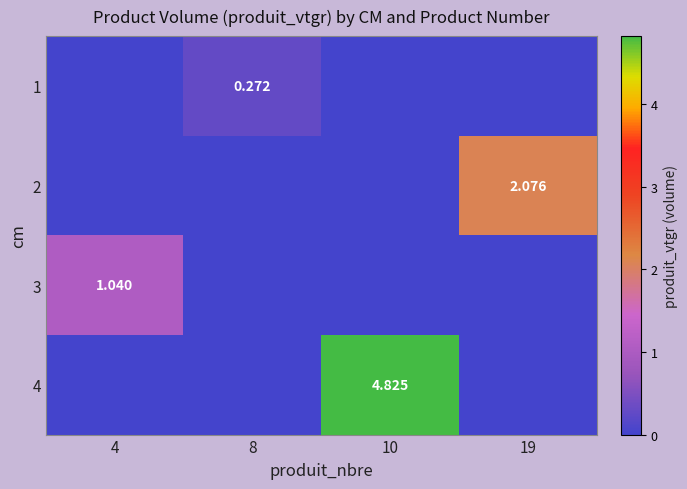

At which category is the sum across all series the highest?

10